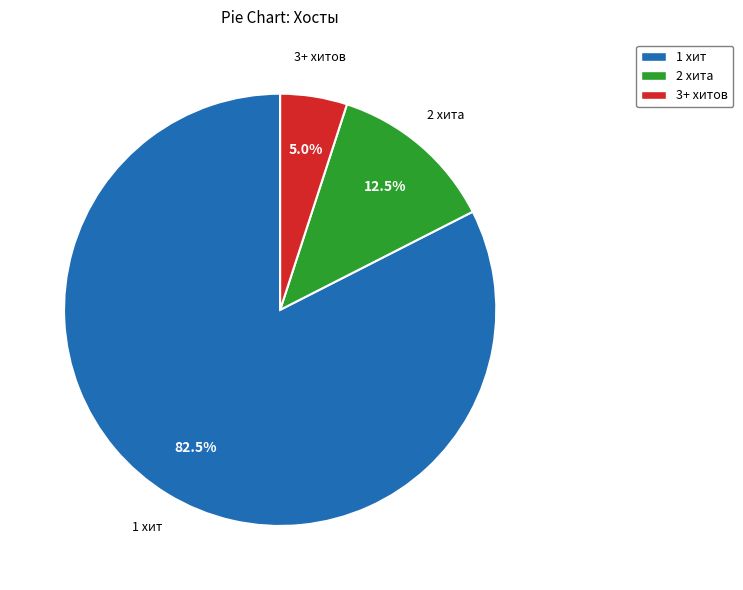

Is there a majority slice in this chart?

Yes